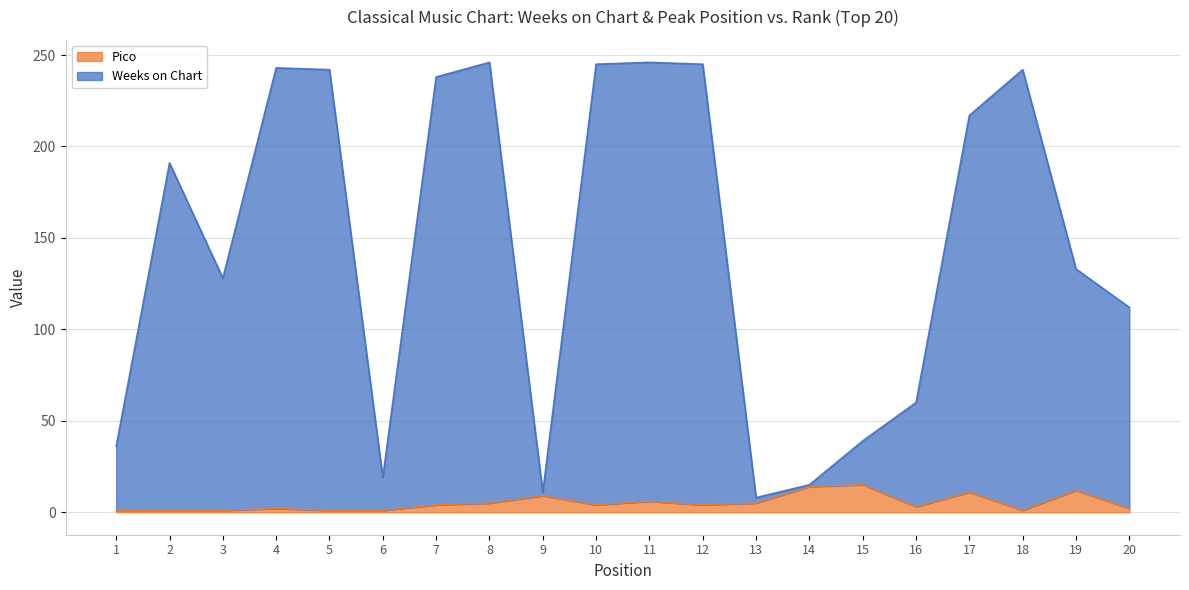

At which category does the chart reach its peak across all series?

8